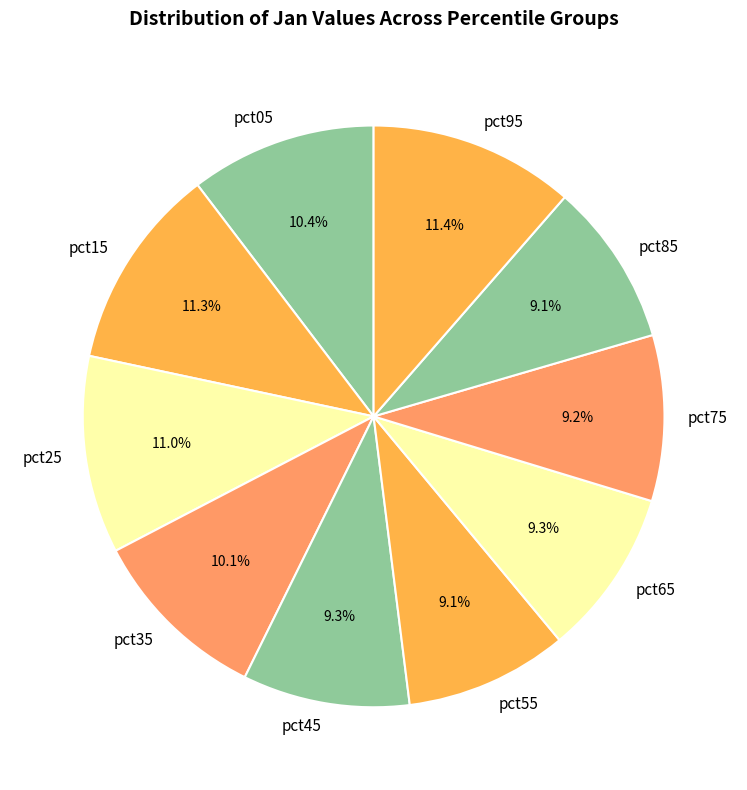

Does pct25 account for over 50% of the chart?

No